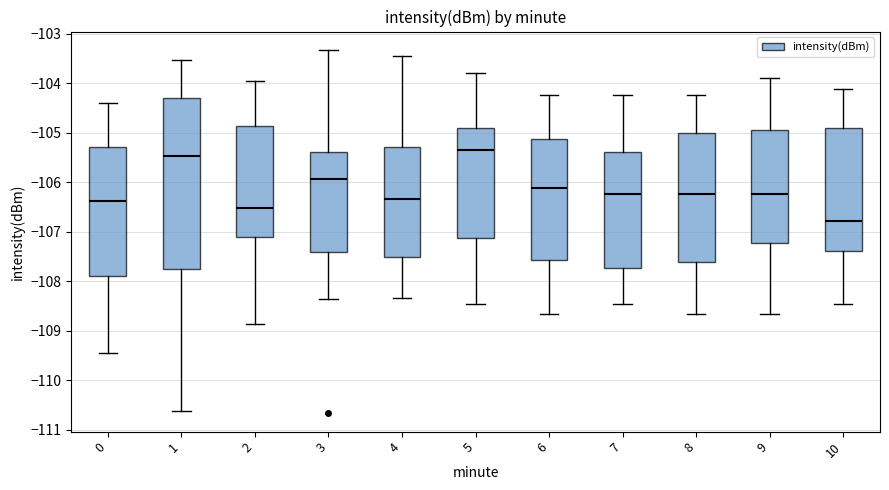

Reading left to right, read every box against the y-axis: the position of its median line, the range the box covers, and the ends of its whiskers. The values are not printed on the chart, so give them approximately, as read against the axis.

0: median -106.4, box -107.9 to -105.3, whiskers -109.4 to -104.4
1: median -105.5, box -107.7 to -104.3, whiskers -110.6 to -103.5
2: median -106.5, box -107.1 to -104.9, whiskers -108.9 to -103.9
3: median -105.9, box -107.4 to -105.4, whiskers -108.4 to -103.3
4: median -106.3, box -107.5 to -105.3, whiskers -108.3 to -103.4
5: median -105.3, box -107.1 to -104.9, whiskers -108.4 to -103.8
6: median -106.1, box -107.6 to -105.1, whiskers -108.7 to -104.2
7: median -106.2, box -107.7 to -105.4, whiskers -108.4 to -104.2
8: median -106.2, box -107.6 to -105.0, whiskers -108.7 to -104.2
9: median -106.2, box -107.2 to -104.9, whiskers -108.7 to -103.9
10: median -106.8, box -107.4 to -104.9, whiskers -108.4 to -104.1